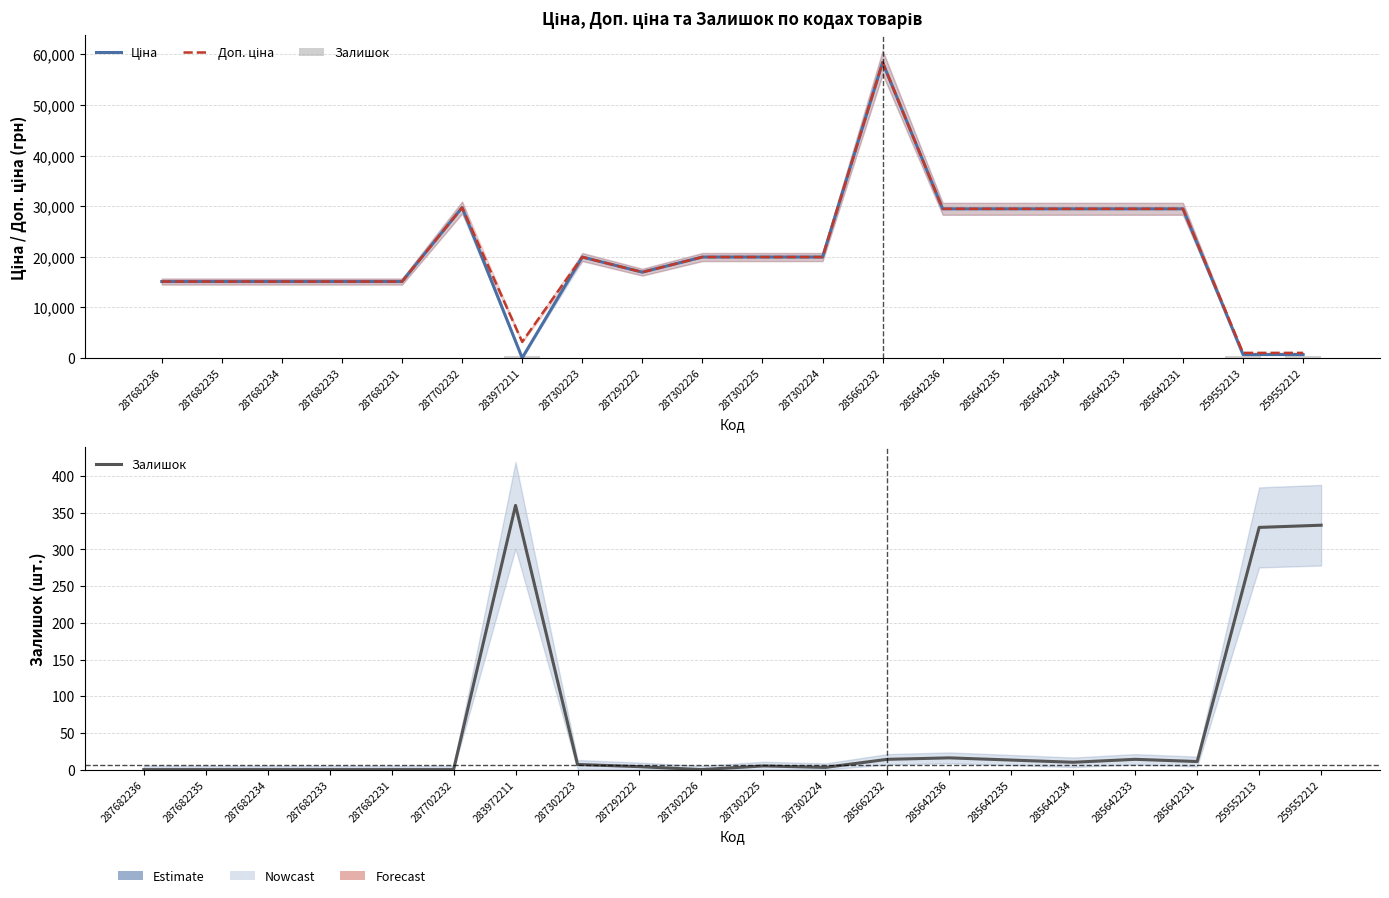

What position from the left is 283972211?

7